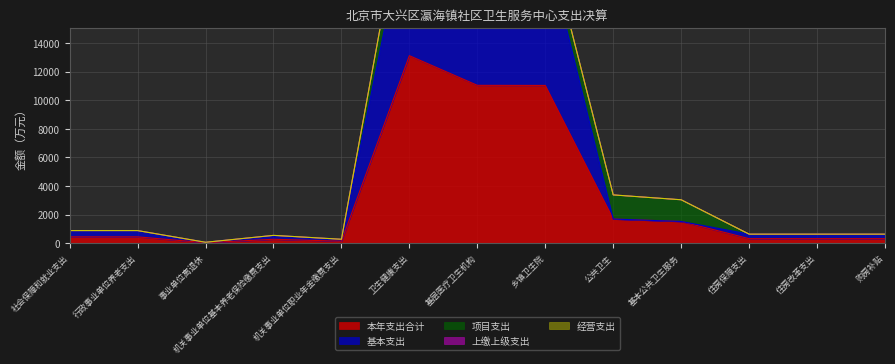

Read the 本年支出合计 value at 购房补贴.

315.4